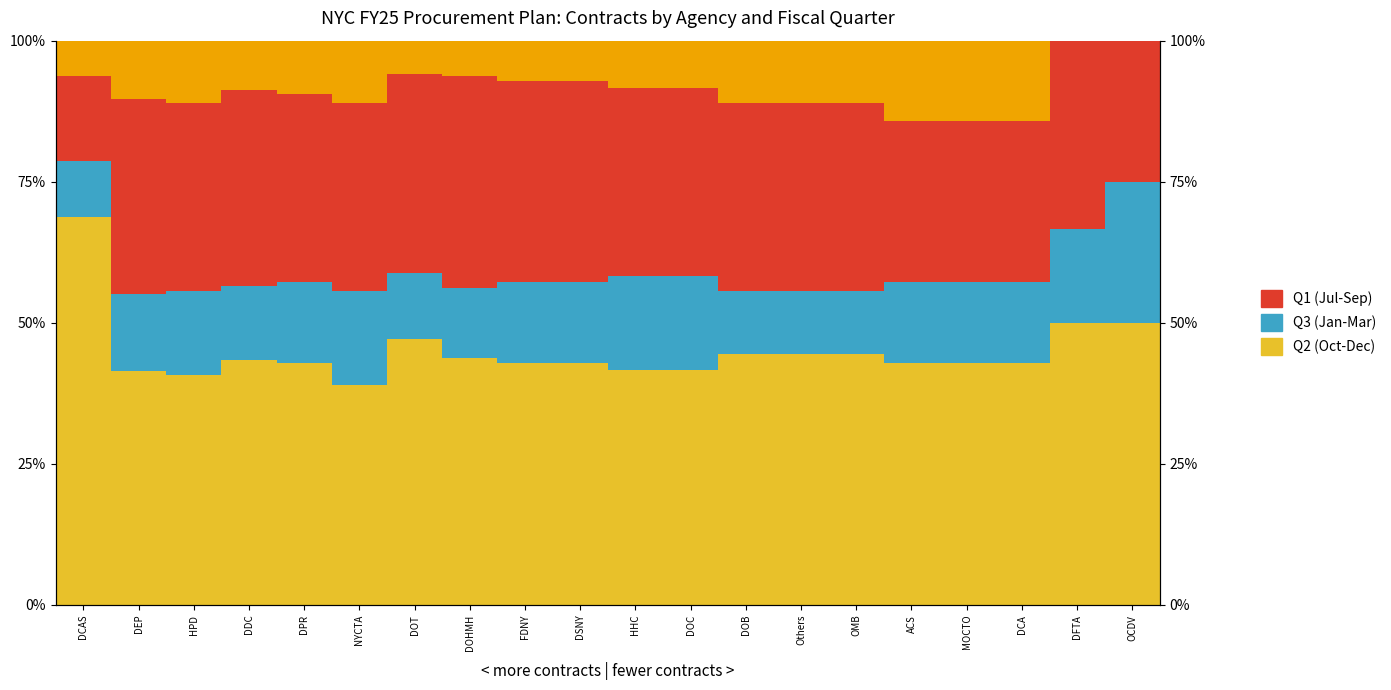

At how many categories does at least one series exceed 23?

20